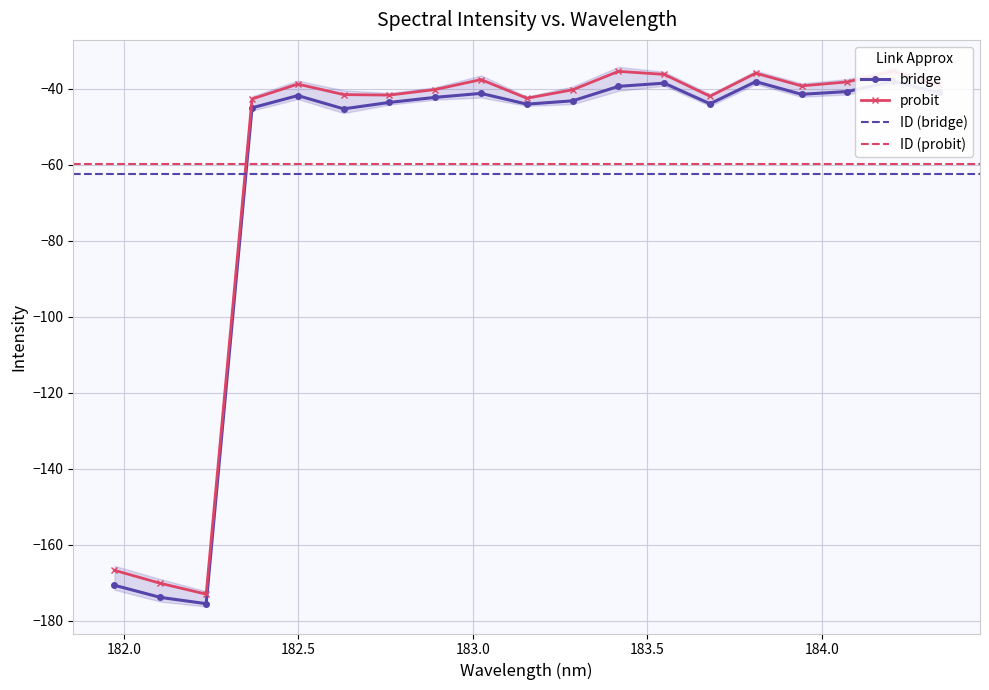

Is this an area chart (filled region under the line)?

No